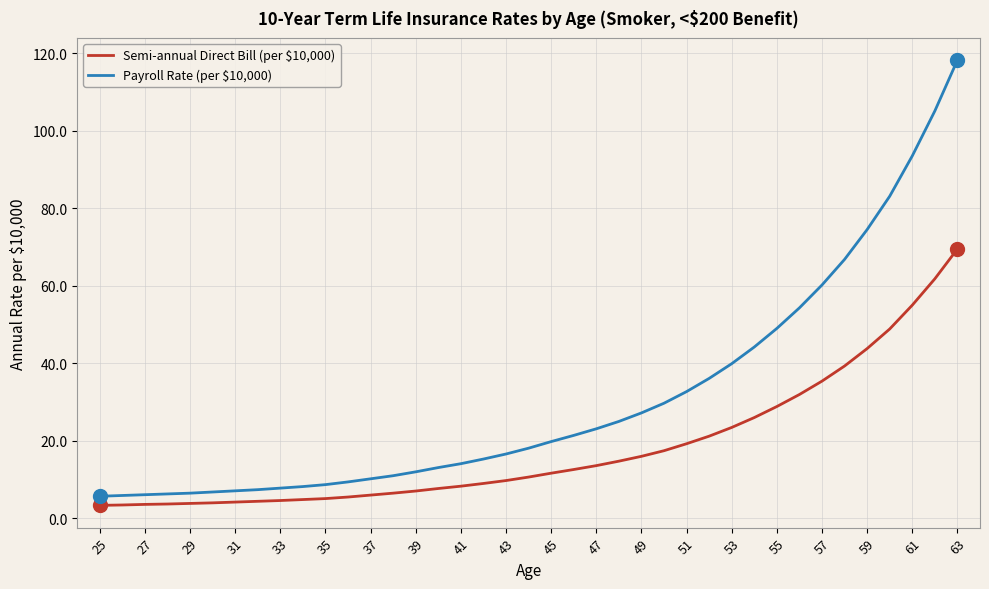

Which series has the largest range (max minus min)?

Payroll Rate (per $10,000)